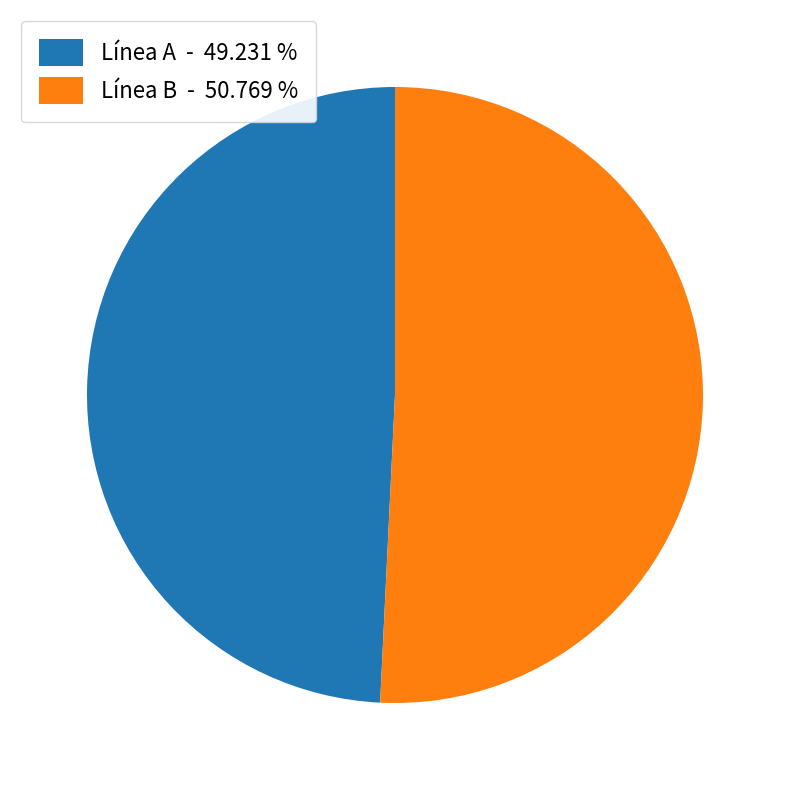

How many slices are in this pie chart?

2